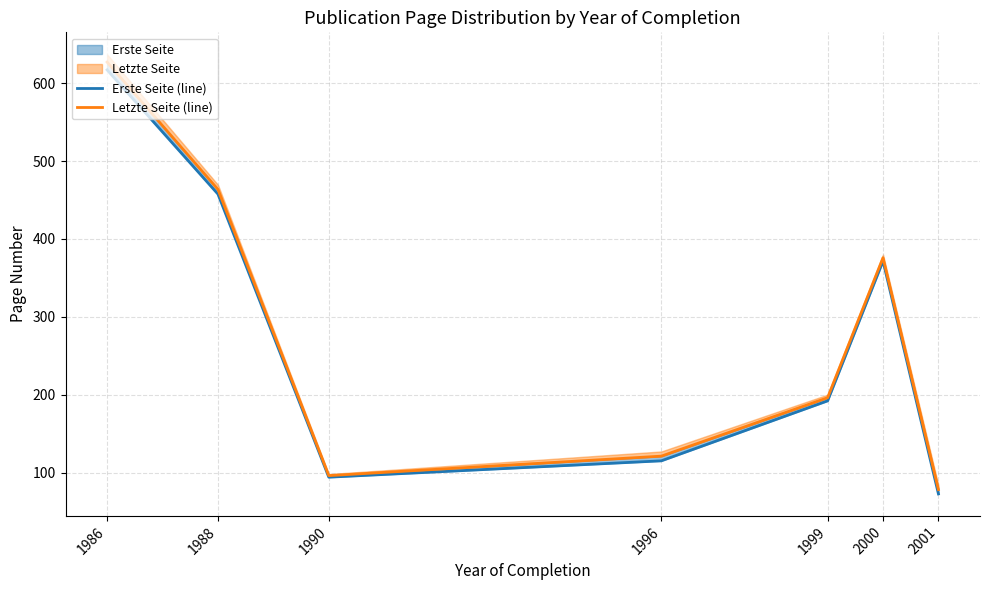

Reading right to left, extract all data points from this chart.

Erste Seite (line): 2001=72.5	2000=371.5	1999=192.0	1996=115.0	1990=94.0	1988=457.5	1986=617.0
Letzte Seite (line): 2001=78.0	2000=375.7	1999=196.0	1996=121.0	1990=96.0	1988=463.5	1986=627.0